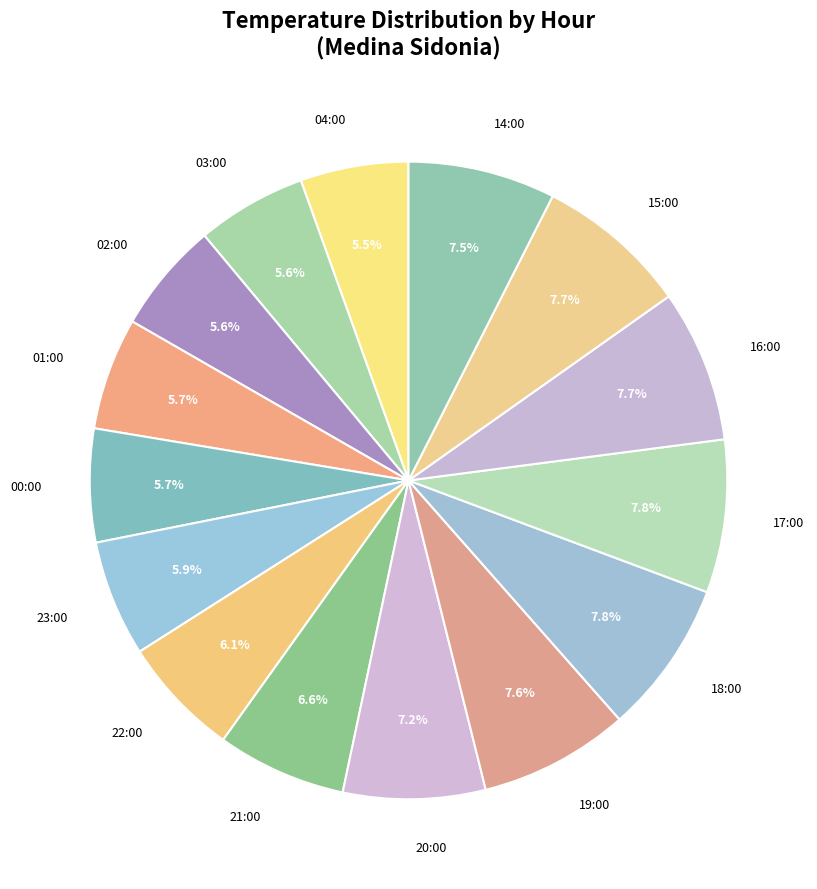

What is the ratio of the value at 16:00 to the value at 14:00?

1.0